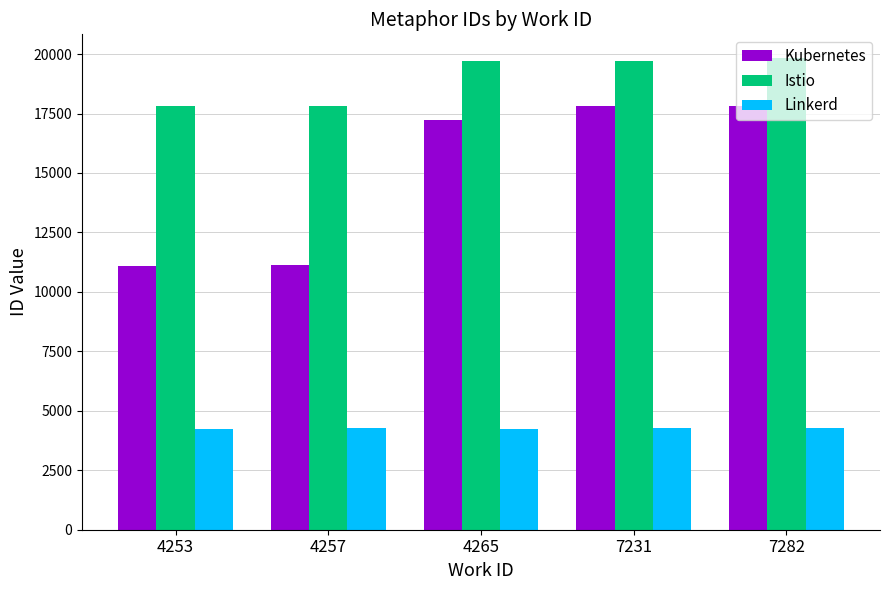

Which series has the largest total across all categories?

Istio